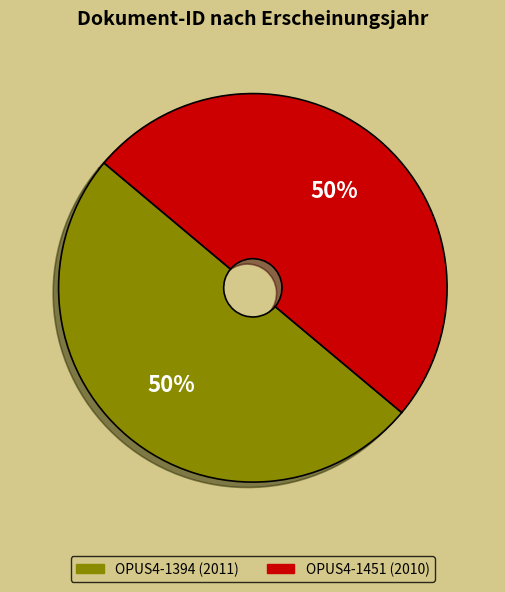

To the nearest percent, what percentage of the pie is OPUS4-1394?

50%